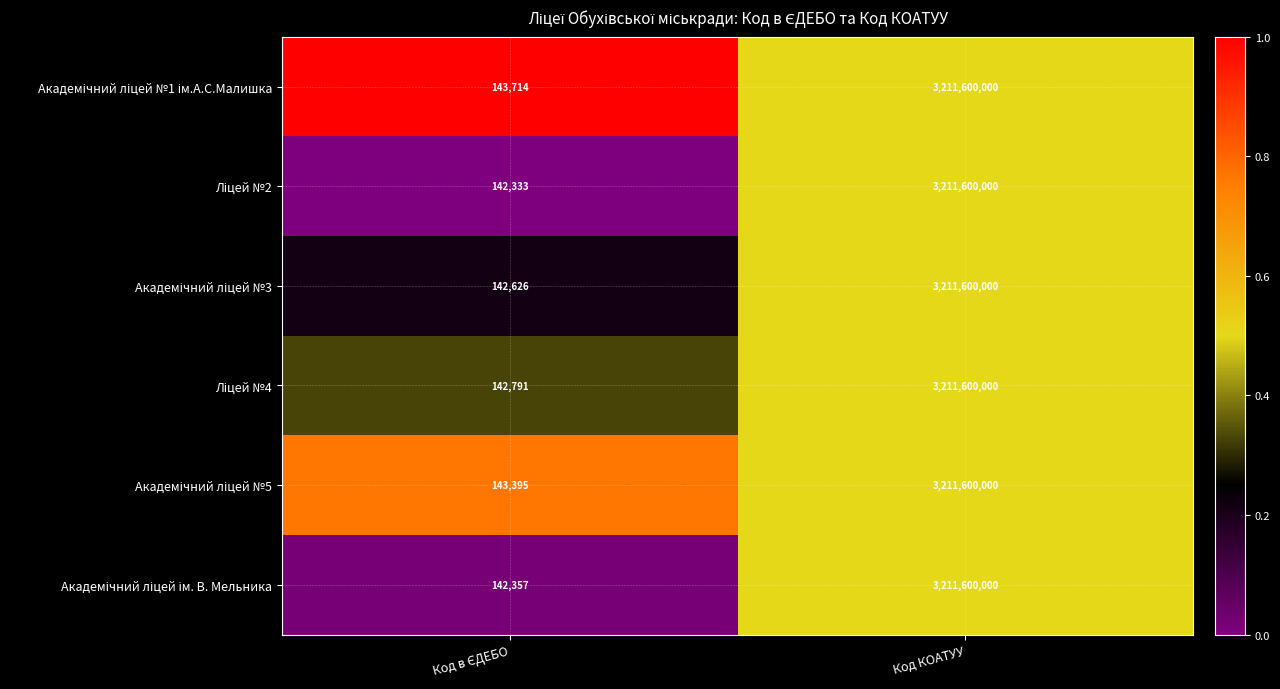

What is the minimum value shown in the chart?

142333